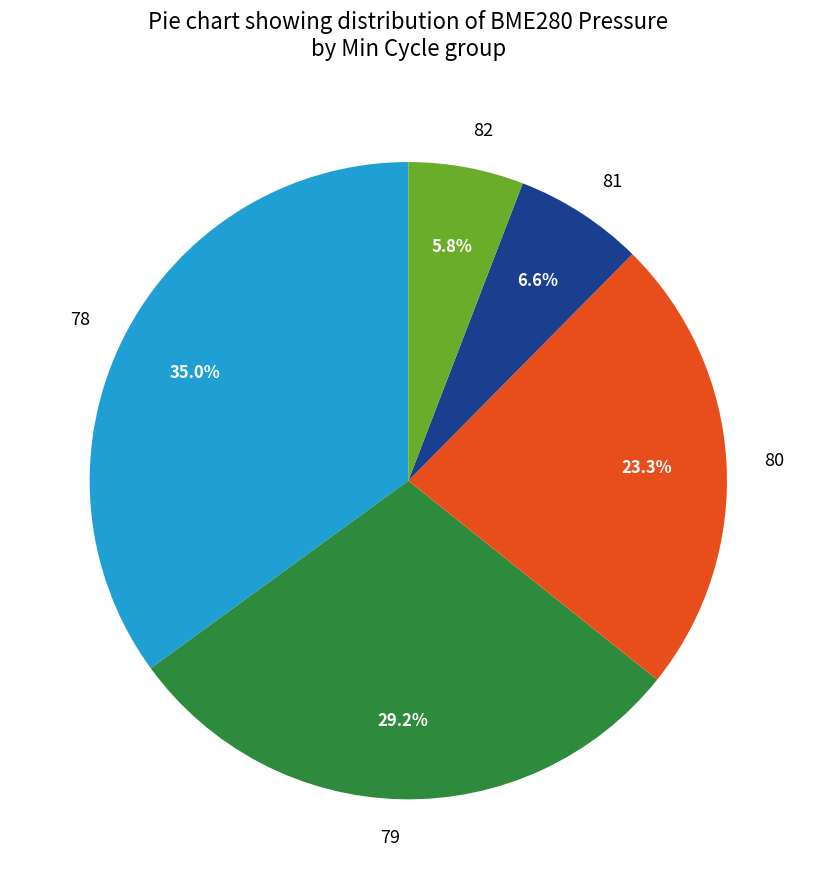

Approximately how many times larger is the value at 78 compared to 82?

6.0